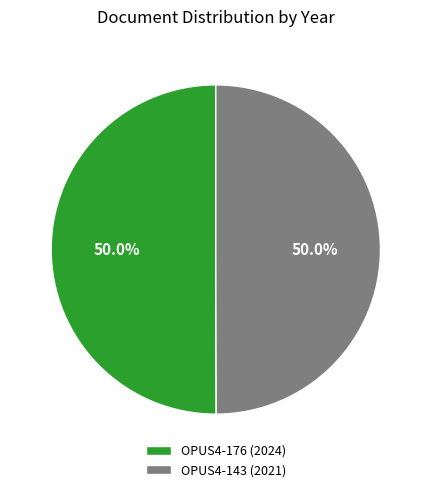

What is the ratio of the value at OPUS4-176 to the value at OPUS4-143?

1.0